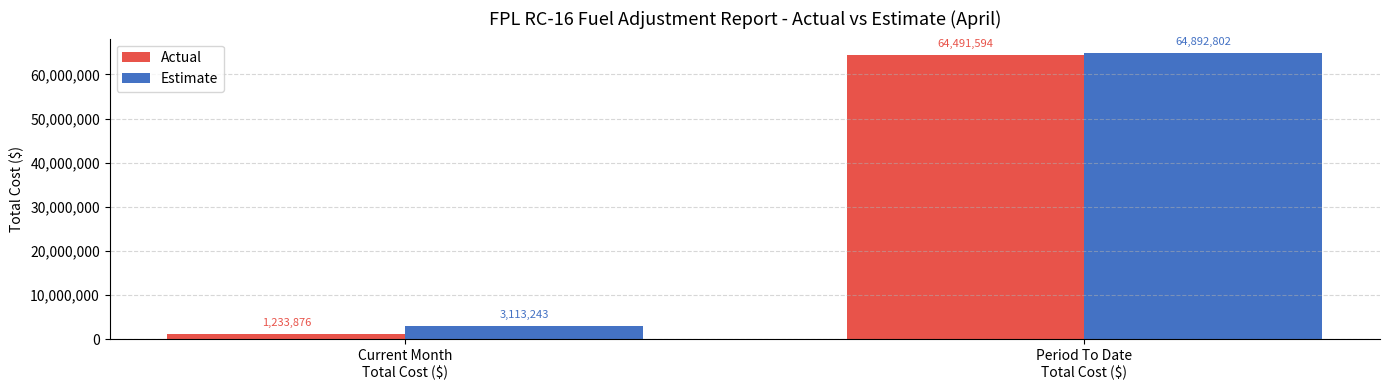

Which category has the highest value in the Estimate series?

Period To Date
Total Cost ($)